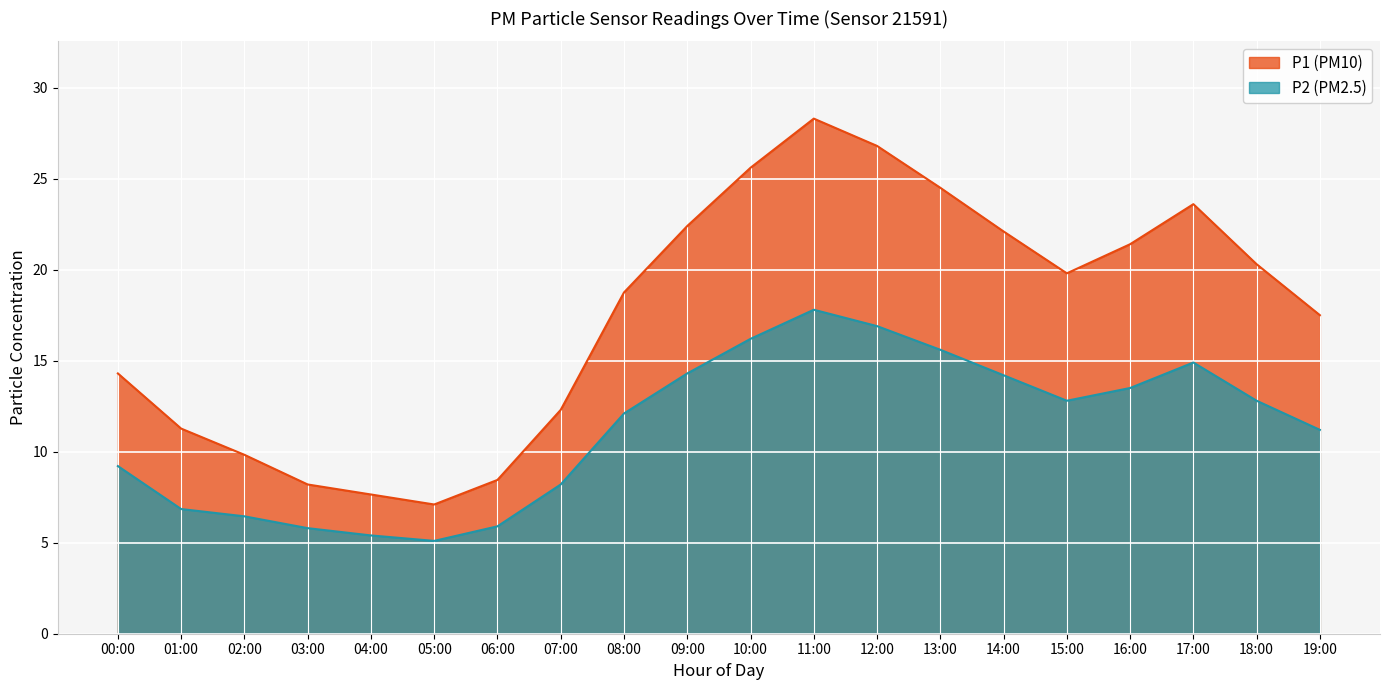

Rank the series by their maximum value, from highest to lowest.

P1 (PM10), P2 (PM2.5)